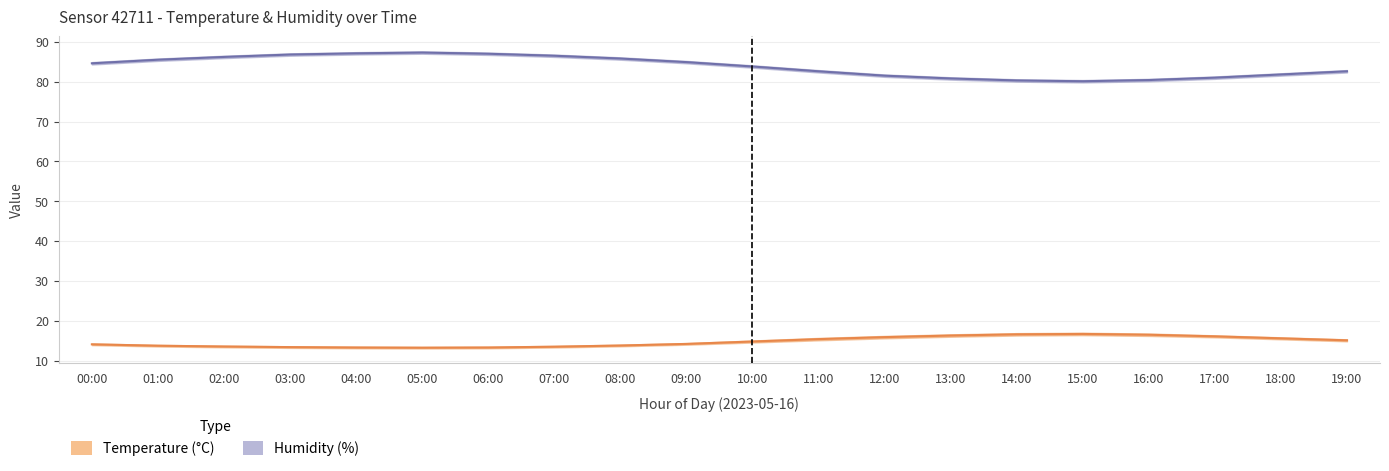

Which category has the lowest value across all series?

05:00